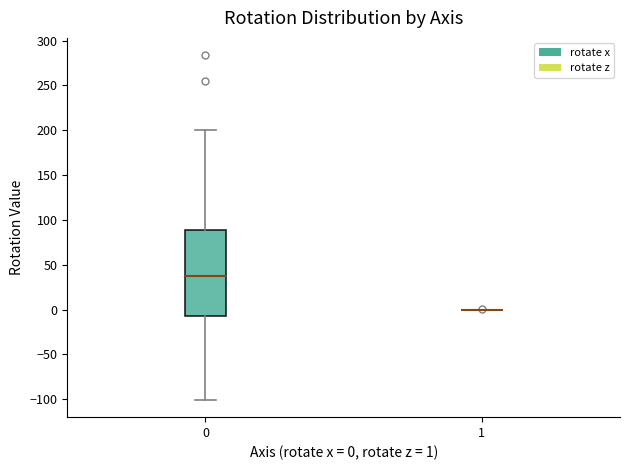

Reading left to right, transcribe this box plot: for each box, give where its median line is, the range the box spans, and where its two whiskers end, as read against the y-axis. The values are not printed on the chart, so give them approximately, as read against the axis.

0: median 40, box -5 to 90, whiskers -100 to 200
1: box collapsed to a line at 0, whiskers 0 to 0